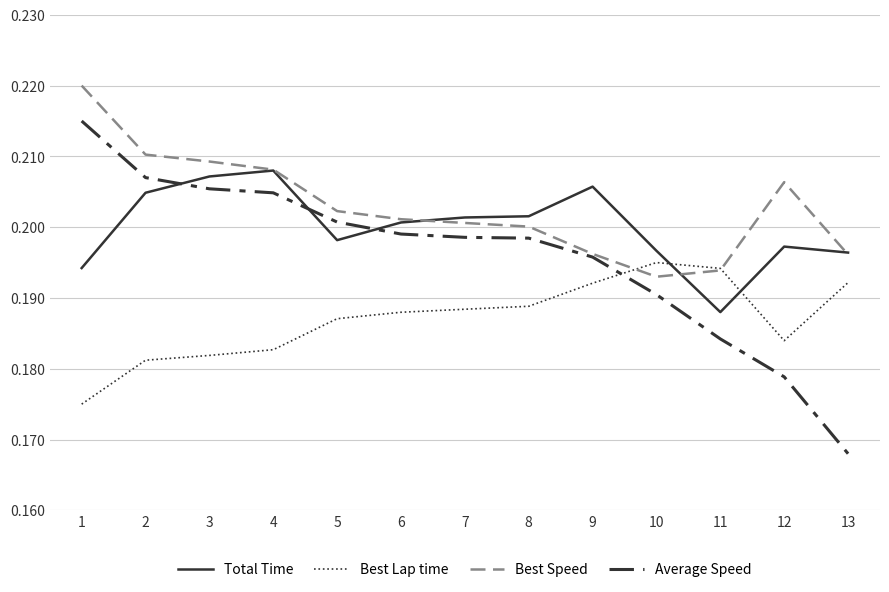

Which series has the largest range (max minus min)?

Average Speed